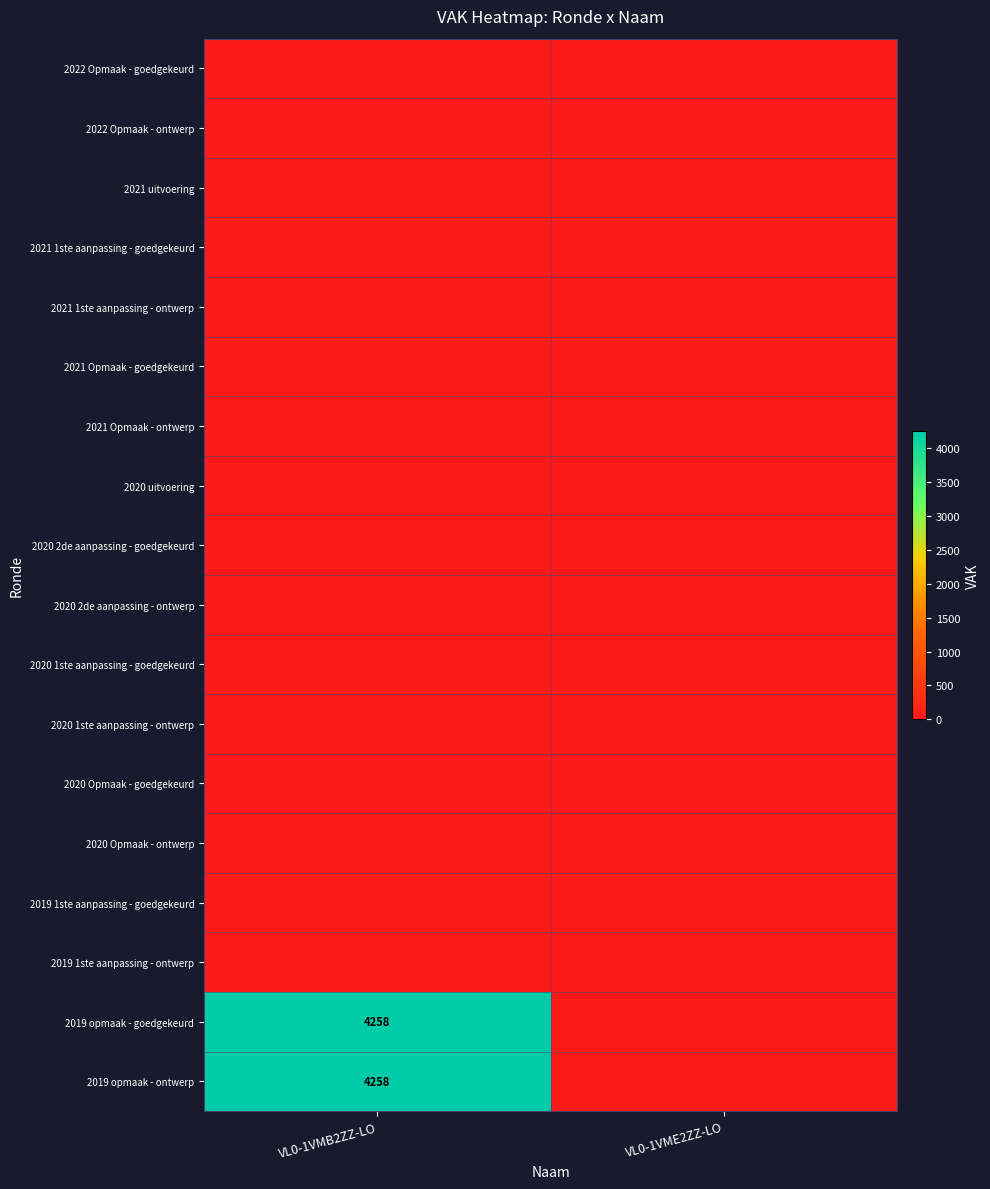

Which has a higher value, VL0-1VMB2ZZ-LO or VL0-1VME2ZZ-LO?

VL0-1VMB2ZZ-LO